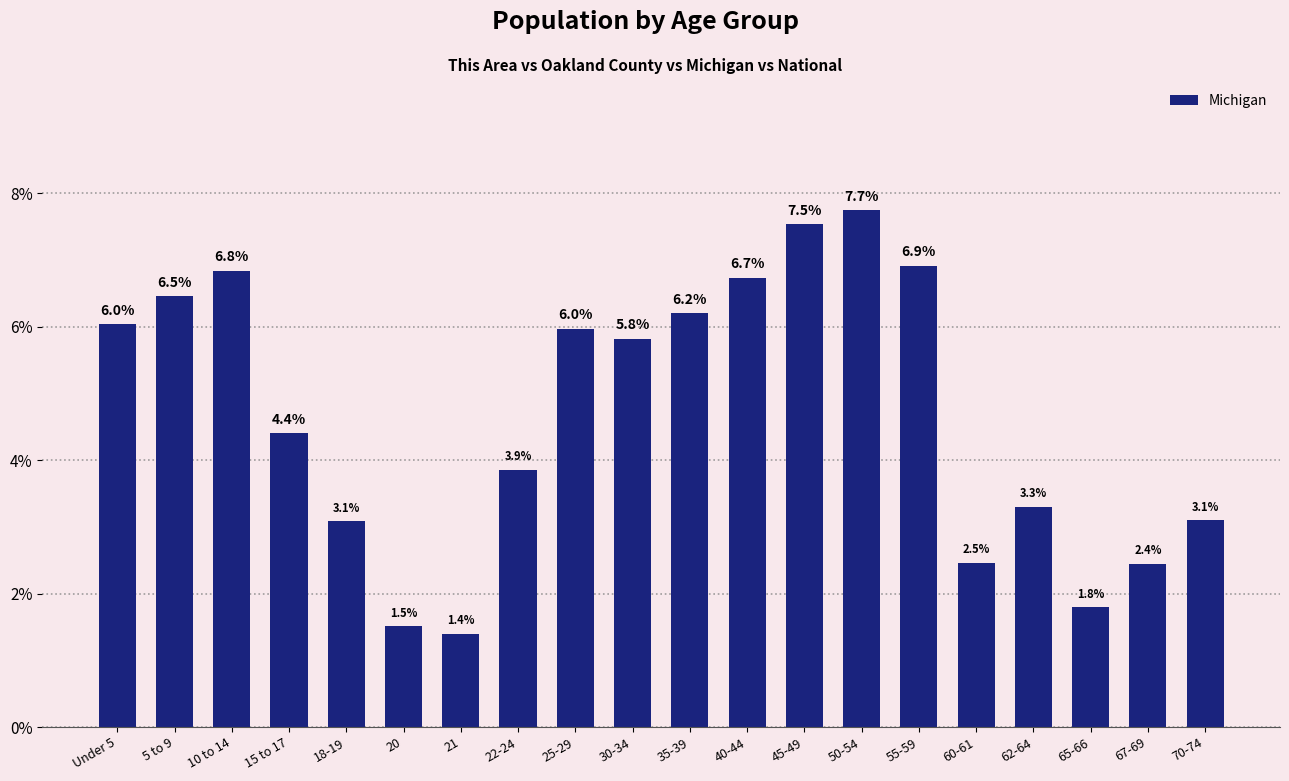

How many values exceed 5?

10